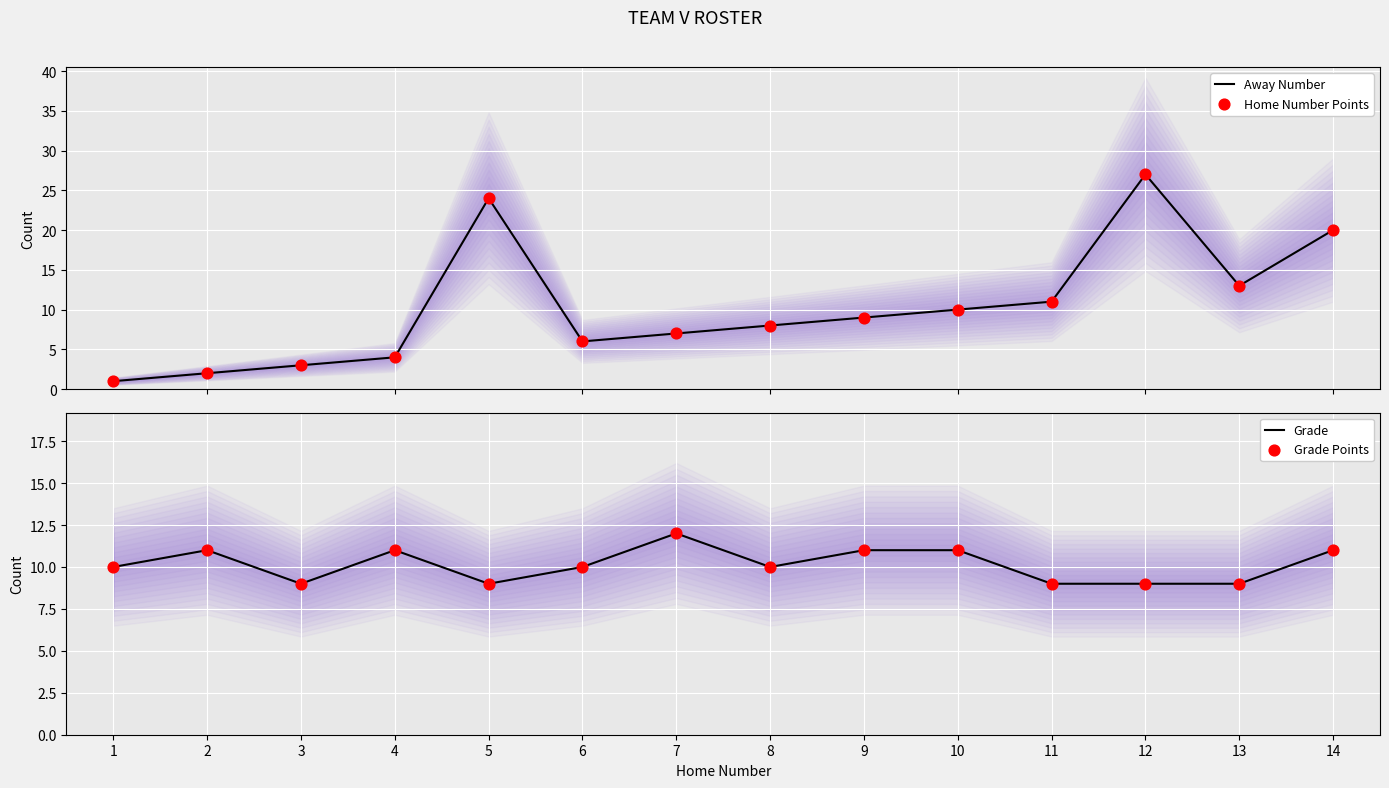

Which series has the largest total across all categories?

Away Number